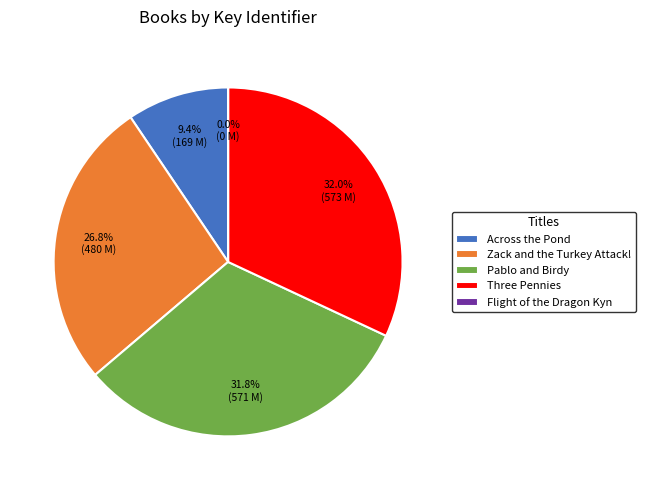

Is there a majority slice in this chart?

No